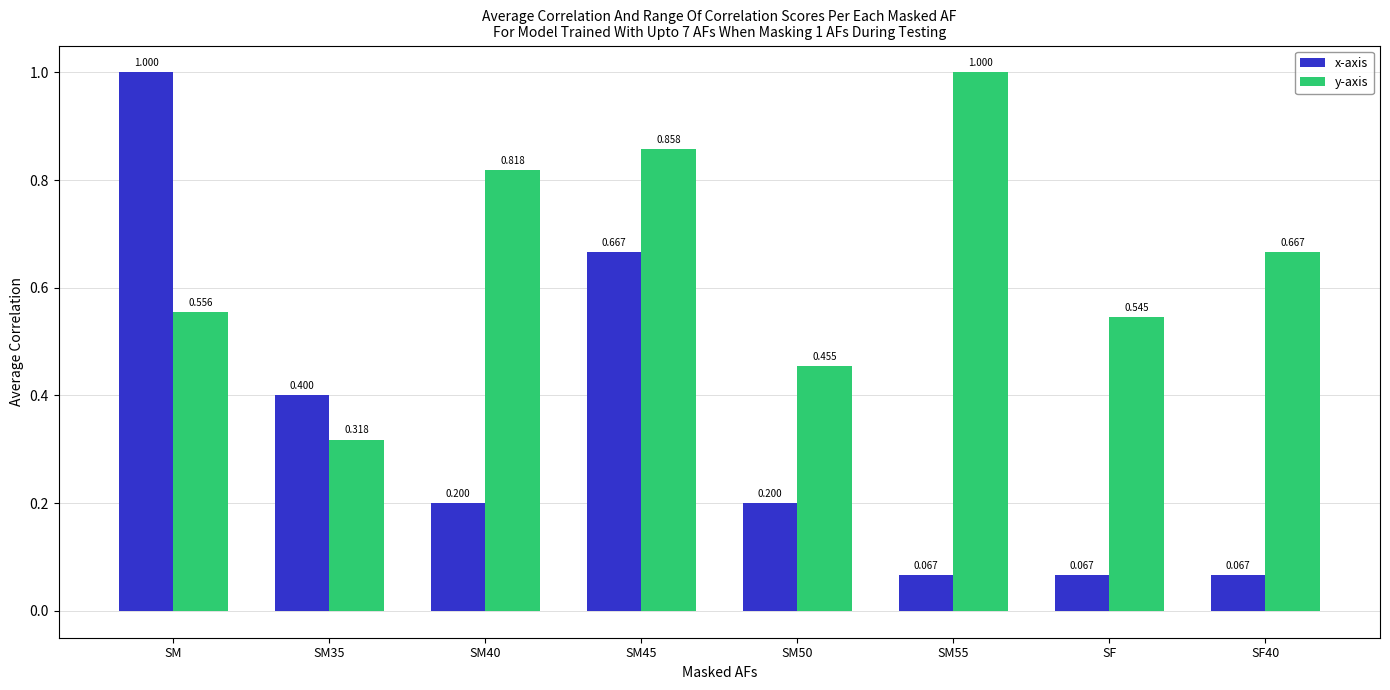

At which label does x-axis reach its peak?

SM